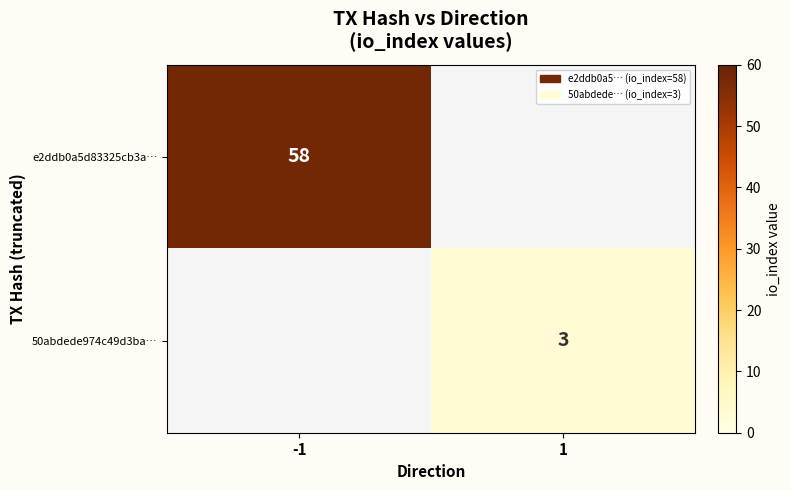

Is it true that e2ddb0a5d83325cb3a… equals 82 at -1?

False